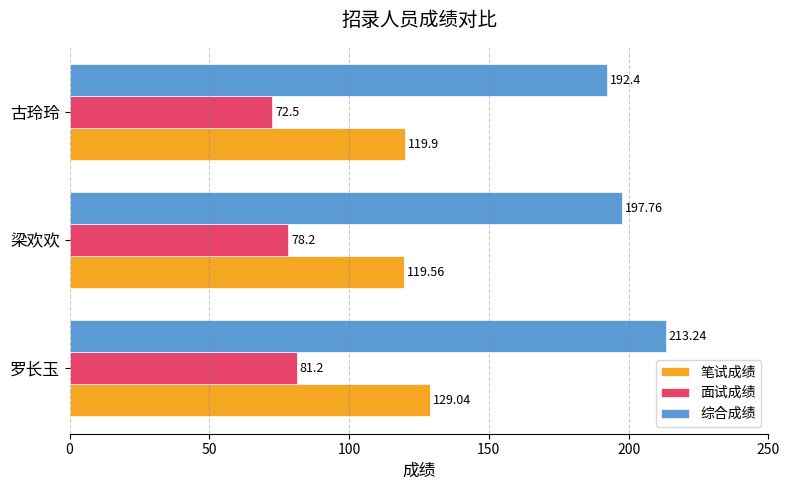

What is the average value of the 综合成绩 series?

201.1